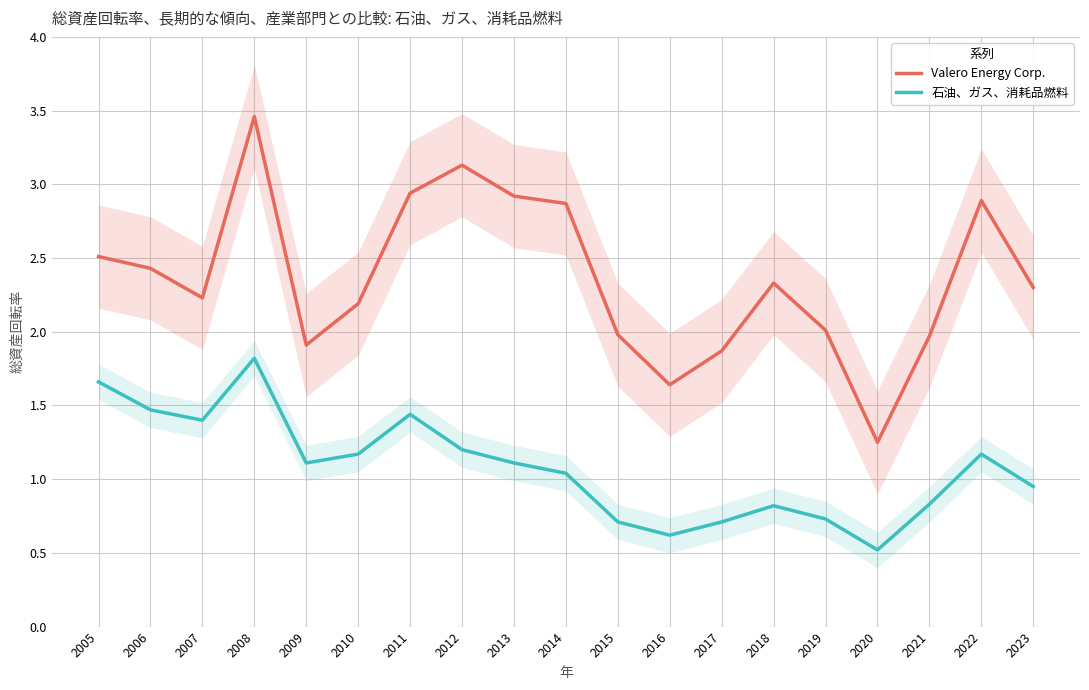

What is the difference between the highest and lowest values at 2005?

0.8